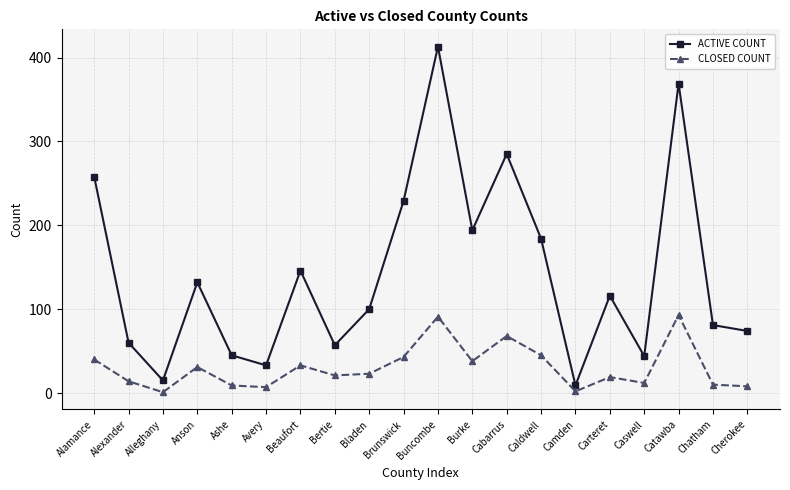

True or false: CLOSED COUNT has a value of 13 at Burke.

False